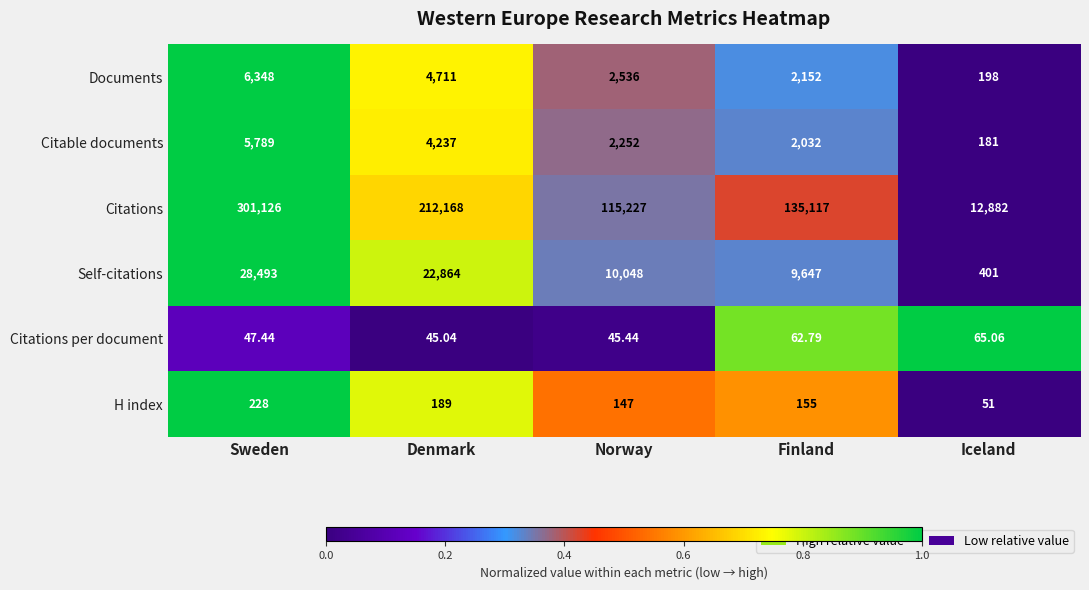

At which category does the chart reach its minimum across all series?

Denmark